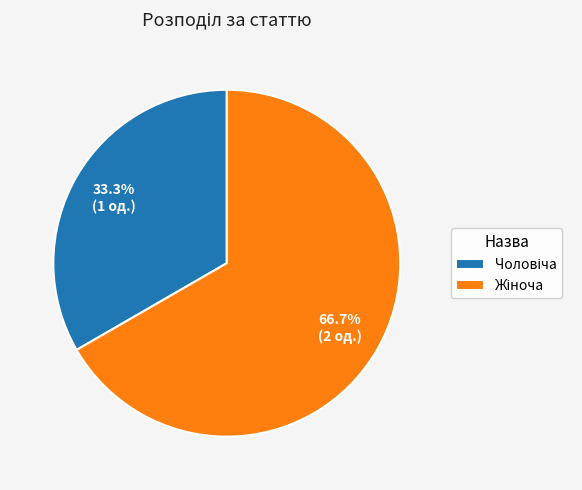

Does any single category account for the majority?

Yes